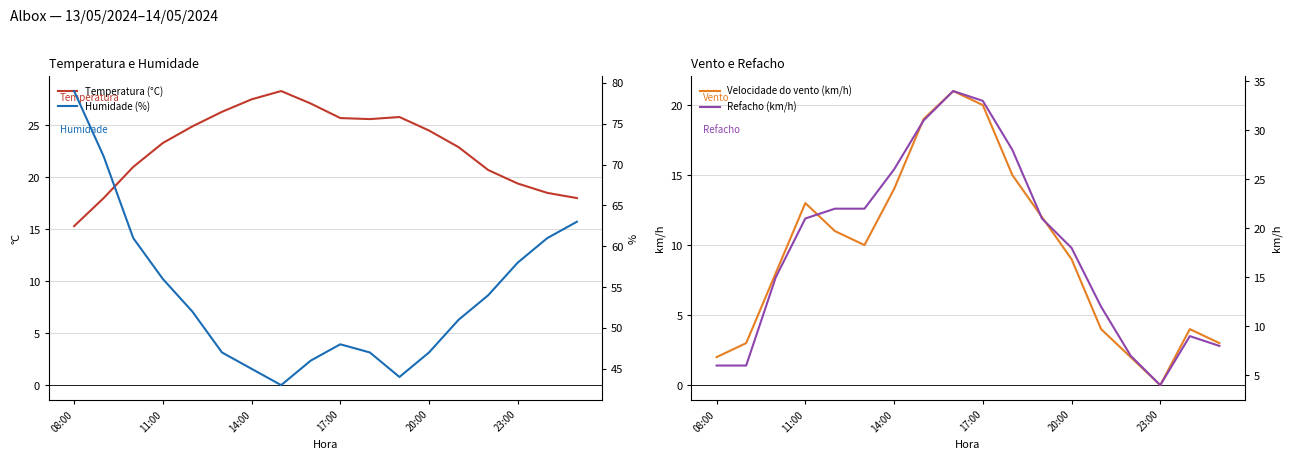

What are all the series names shown in the legend?

Temperatura (°C), Velocidade do vento (km/h), Humidade (%), Refacho (km/h)